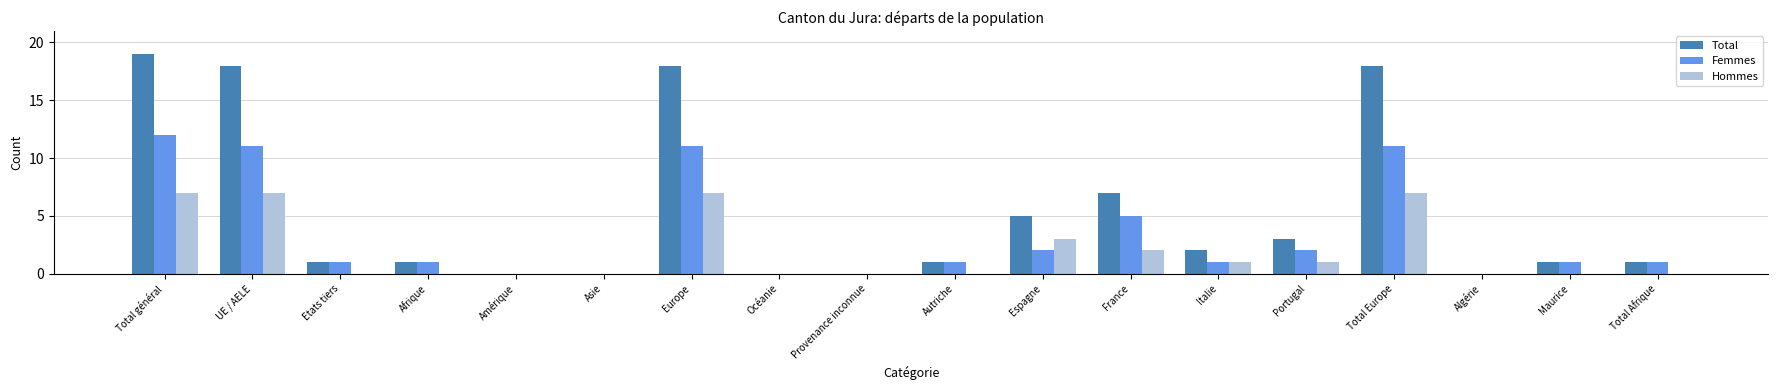

At which label is Total closest to 9?

France